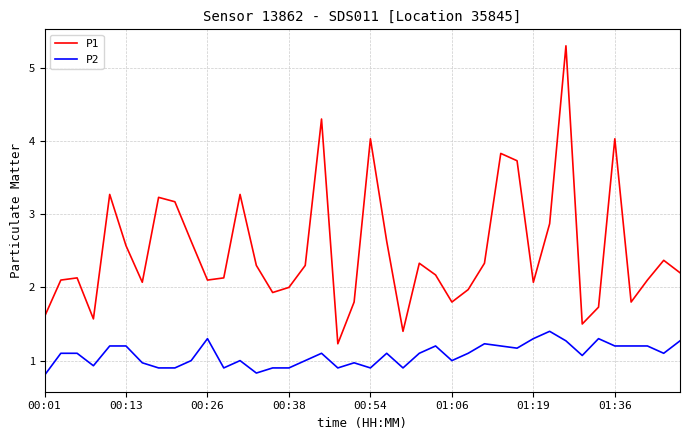

Reading right to left, transcribe all the data shown in this chart.

P1: 2.2	2.4	2.1	1.8	4.0	1.7	1.5	5.3	2.9	2.1	3.7	3.8	2.3	2.0	1.8	2.2	2.3	1.4	2.6	4.0	1.8	1.2	4.3	2.3	2.0	1.9	2.3	3.3	2.1	2.1	2.6	3.2	3.2	2.1	2.6	3.3	1.6	2.1	2.1	1.6
P2: 1.3	1.1	1.2	1.2	1.2	1.3	1.1	1.3	1.4	1.3	1.2	1.2	1.2	1.1	1.0	1.2	1.1	0.9	1.1	0.9	1.0	0.9	1.1	1.0	0.9	0.9	0.8	1.0	0.9	1.3	1.0	0.9	0.9	1.0	1.2	1.2	0.9	1.1	1.1	0.8